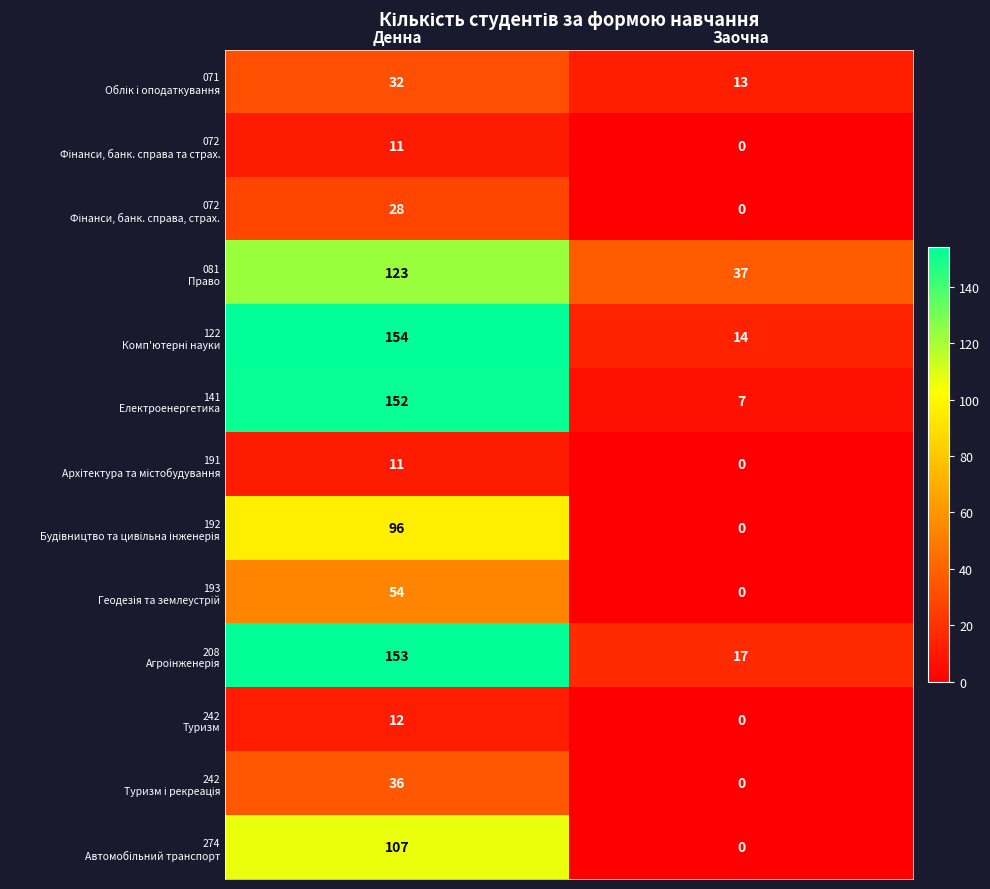

What is the spread (max minus min) of values at Заочна?

37